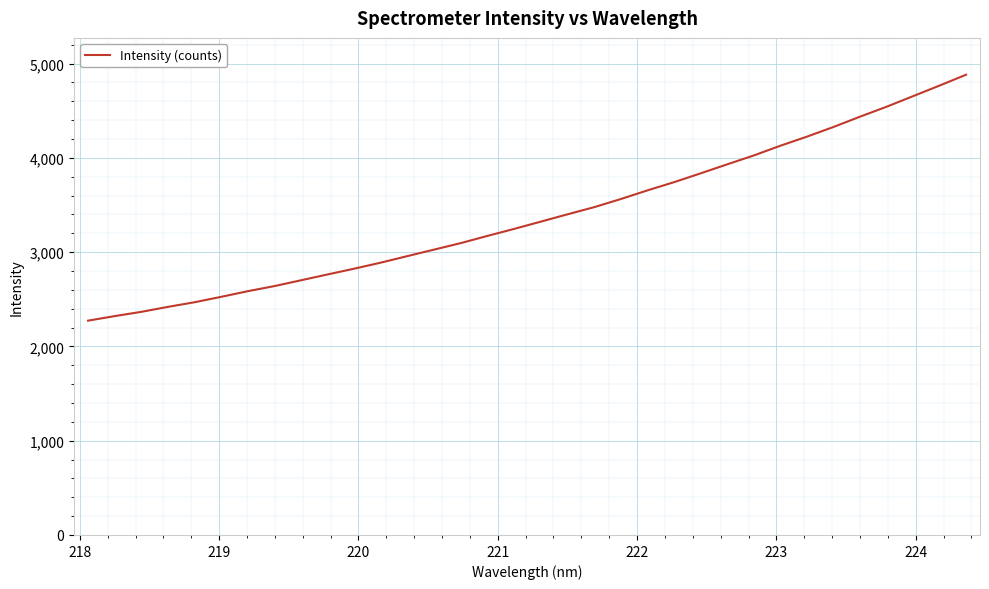

What is the difference between the maximum and minimum values?

2608.9